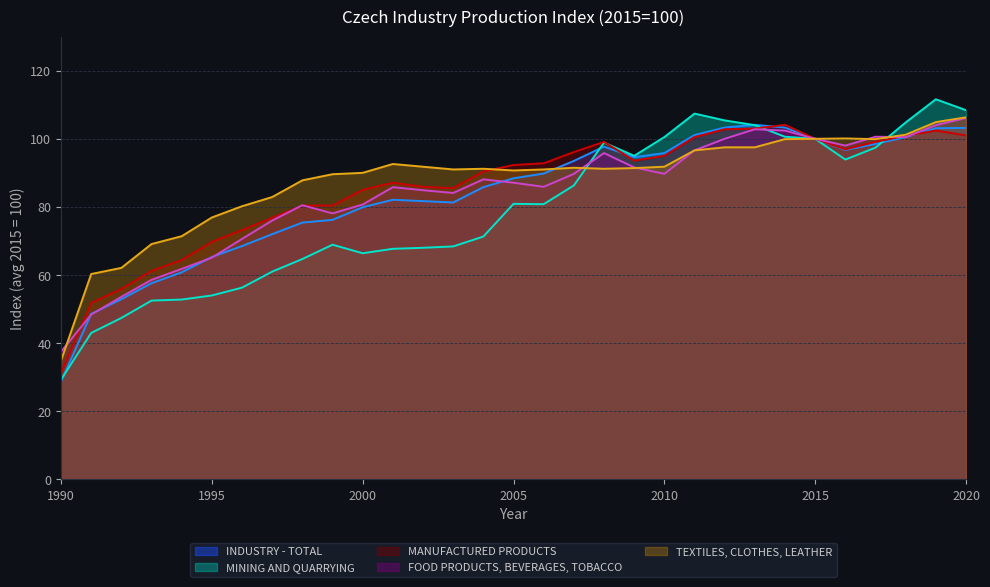

Where is the first local minimum for FOOD PRODUCTS, BEVERAGES, TOBACCO?

1999